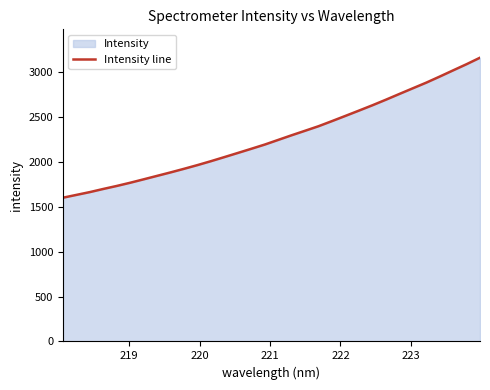

What is the minimum value shown in the chart?

1599.4